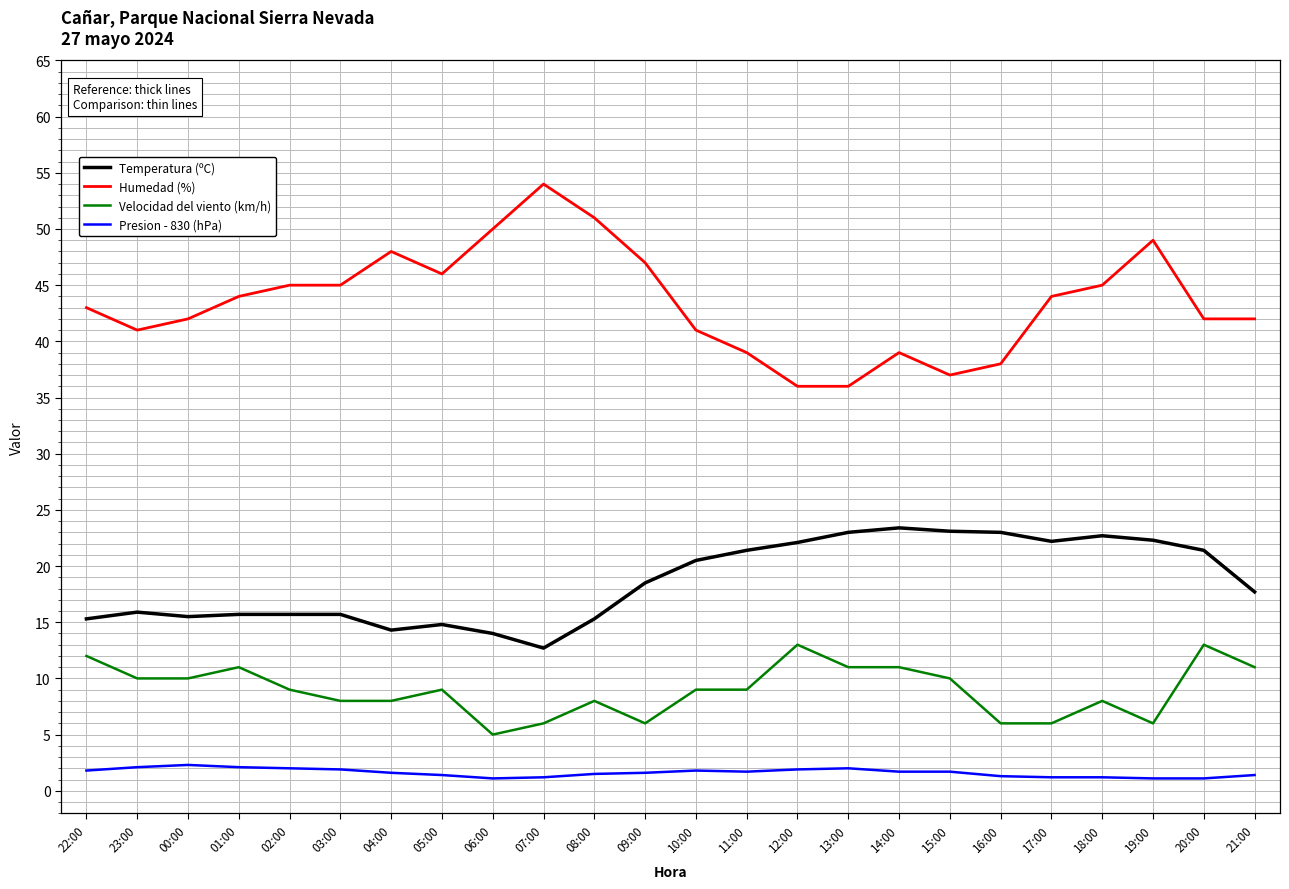

What is the sum of all Humedad (%) values?

1044.0